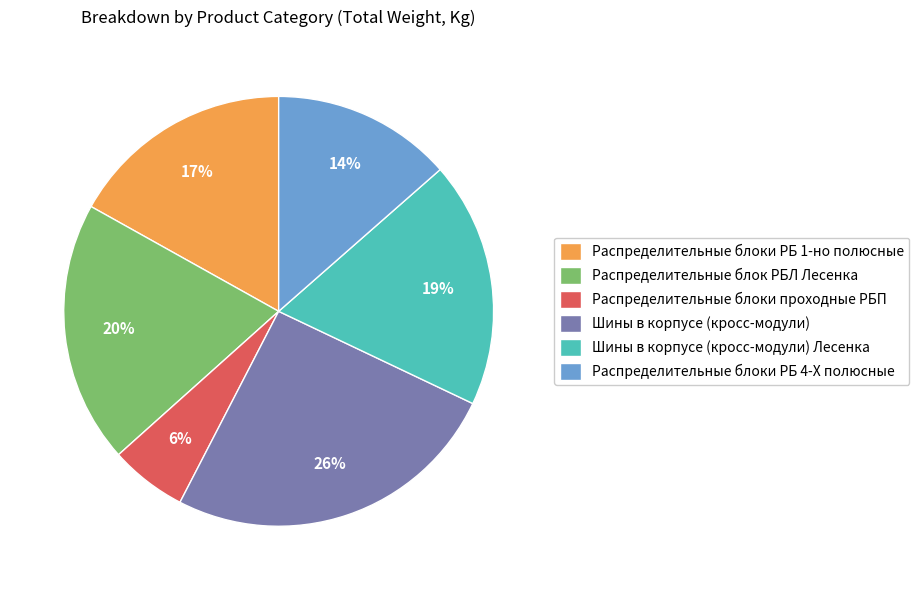

What is the ratio of the value at Распределительные блоки РБ 4-X полюсные to the value at Распределительные блок РБЛ Лесенка?

0.7